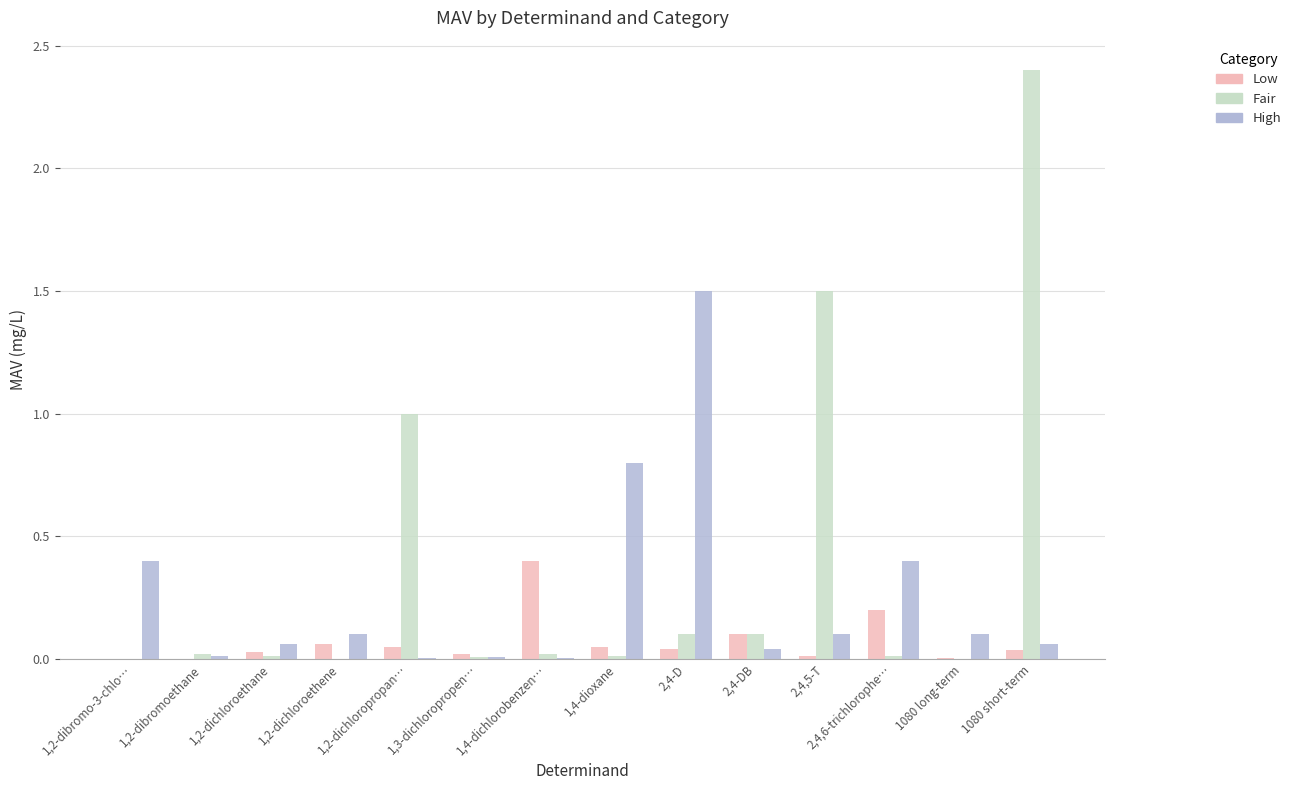

Is it true that Low equals 0.0 at 1080 long-term?

True